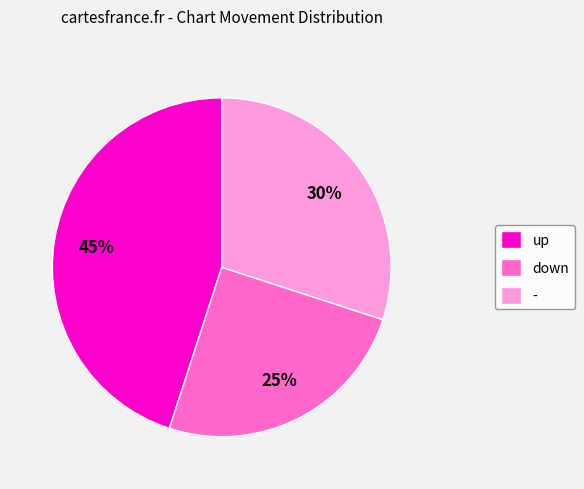

Does down account for over 50% of the chart?

No